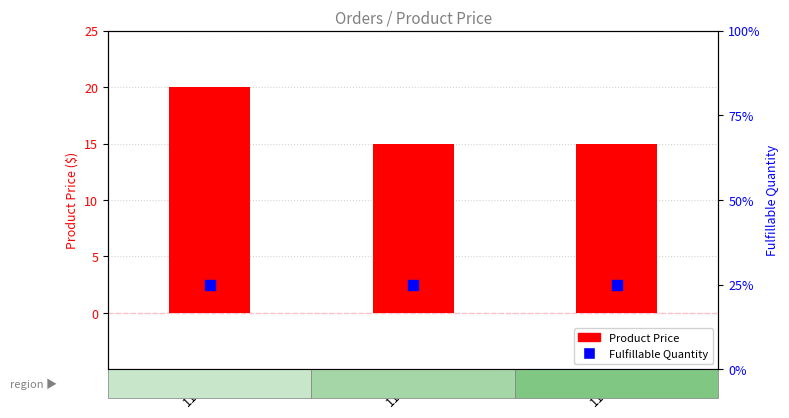

Which series has the largest total across all categories?

Product Price